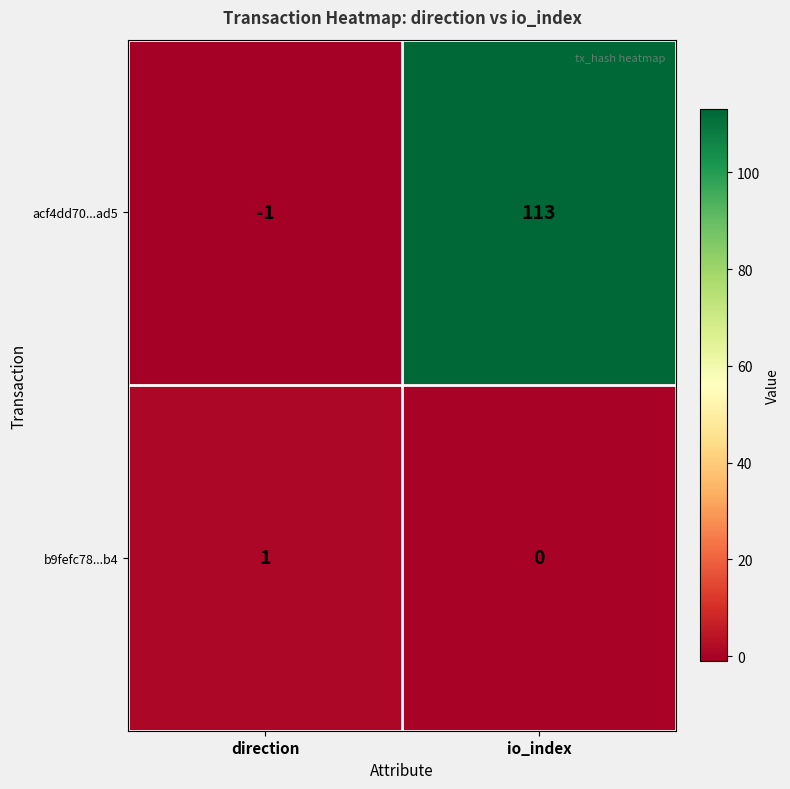

Which series has the largest total across all categories?

acf4dd70...ad5